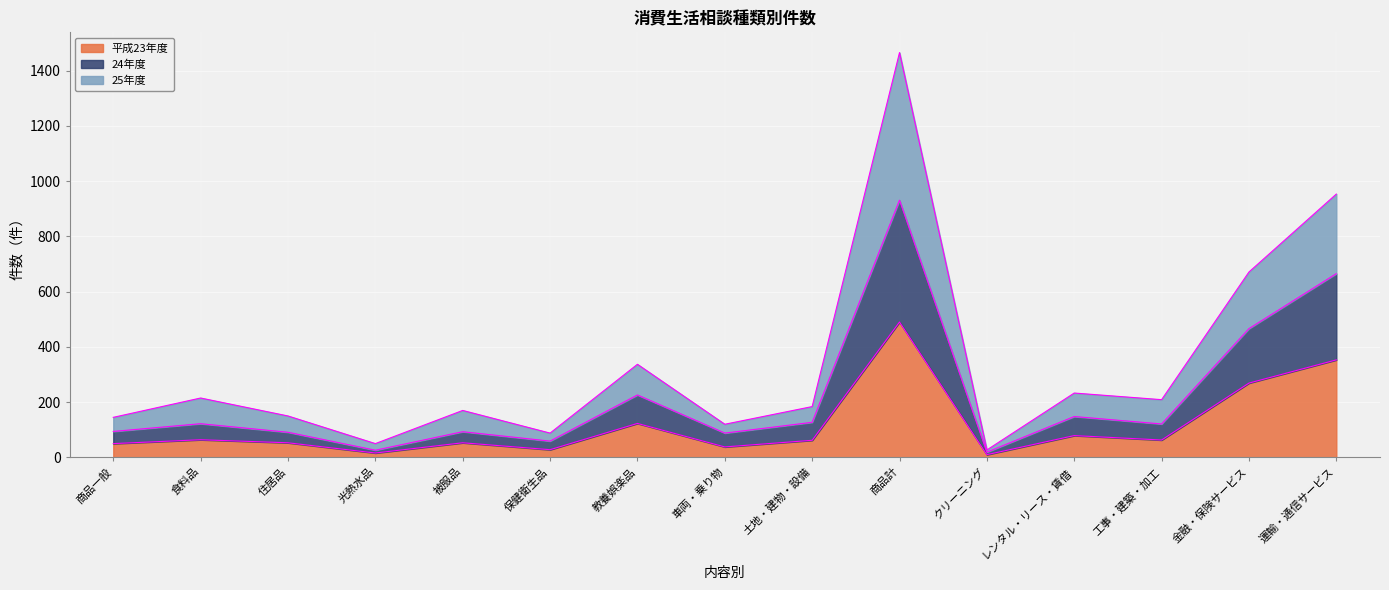

Is it true that 平成23年度 equals 353 at 運輸・通信サービス?

True